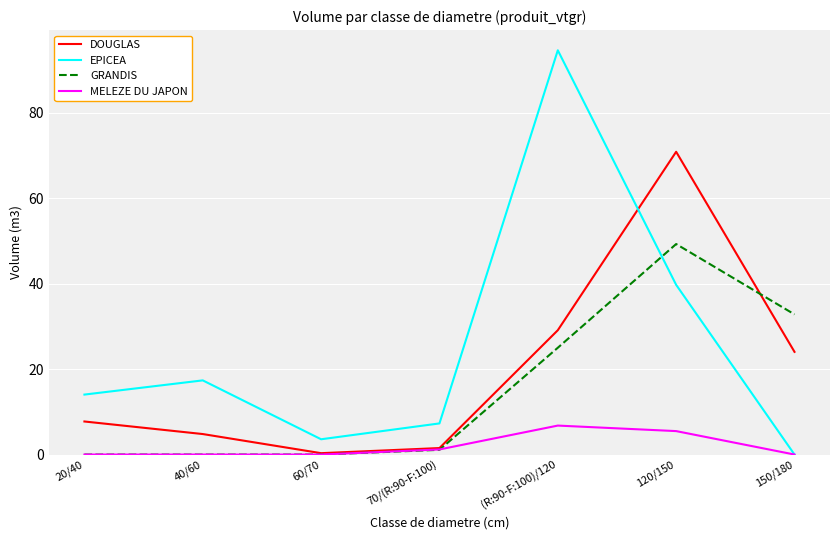

Is it true that GRANDIS equals -24.0 at 40/60?

False